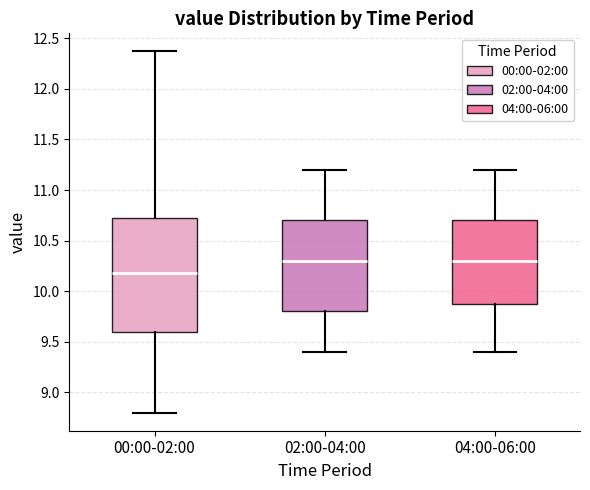

Comparing the boxes themselves (not the whiskers), which one is the tallest?

00:00-02:00